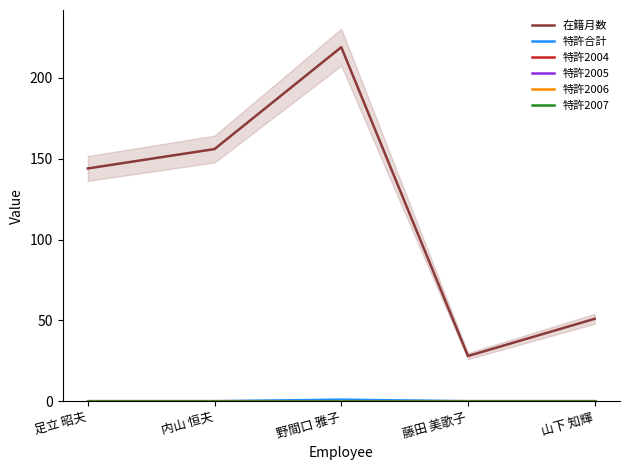

Does the chart have visible grid lines?

No